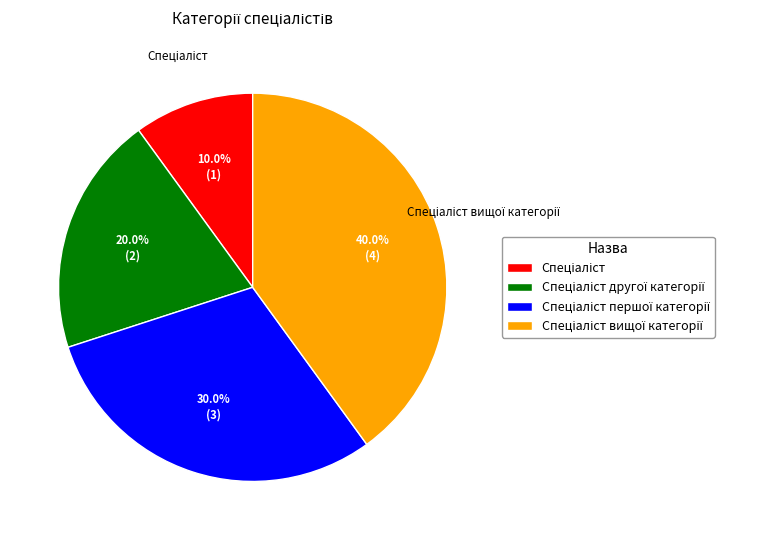

Is there a majority slice in this chart?

No